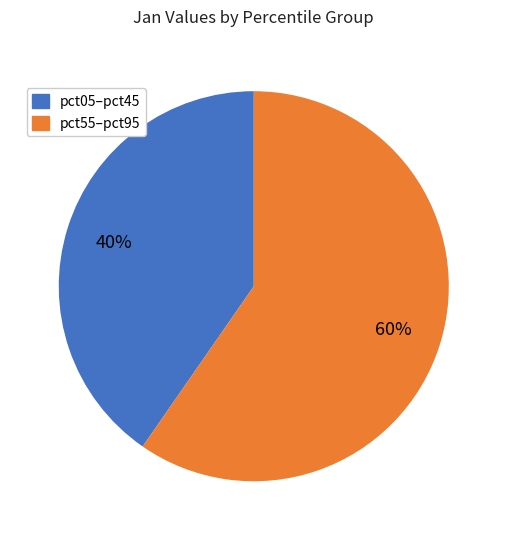

To the nearest percent, what is the average slice percentage?

50%